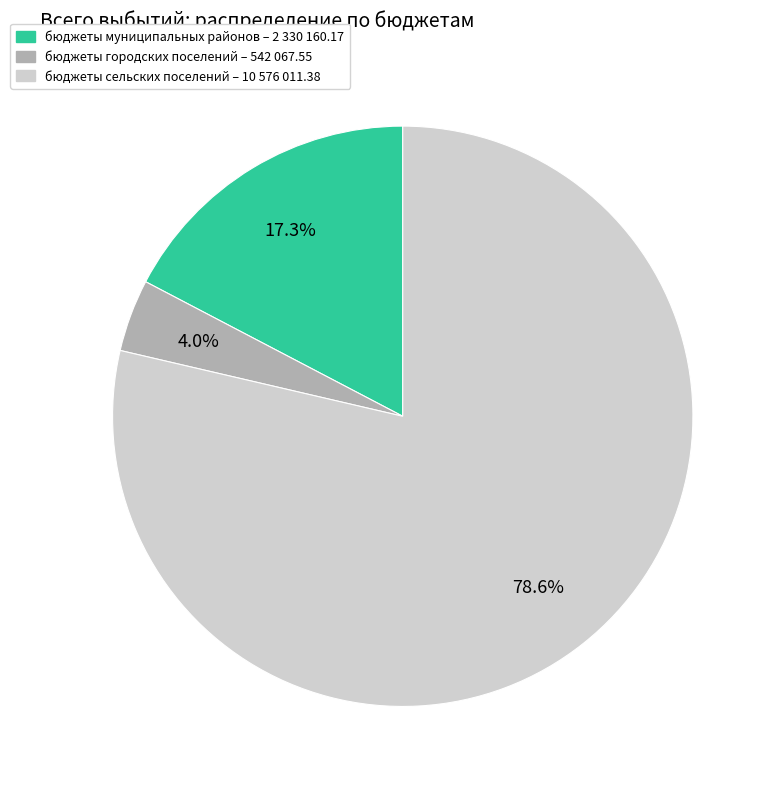

To the nearest percent, what is the combined percentage of бюджеты городских поселений and бюджеты муниципальных районов?

21%